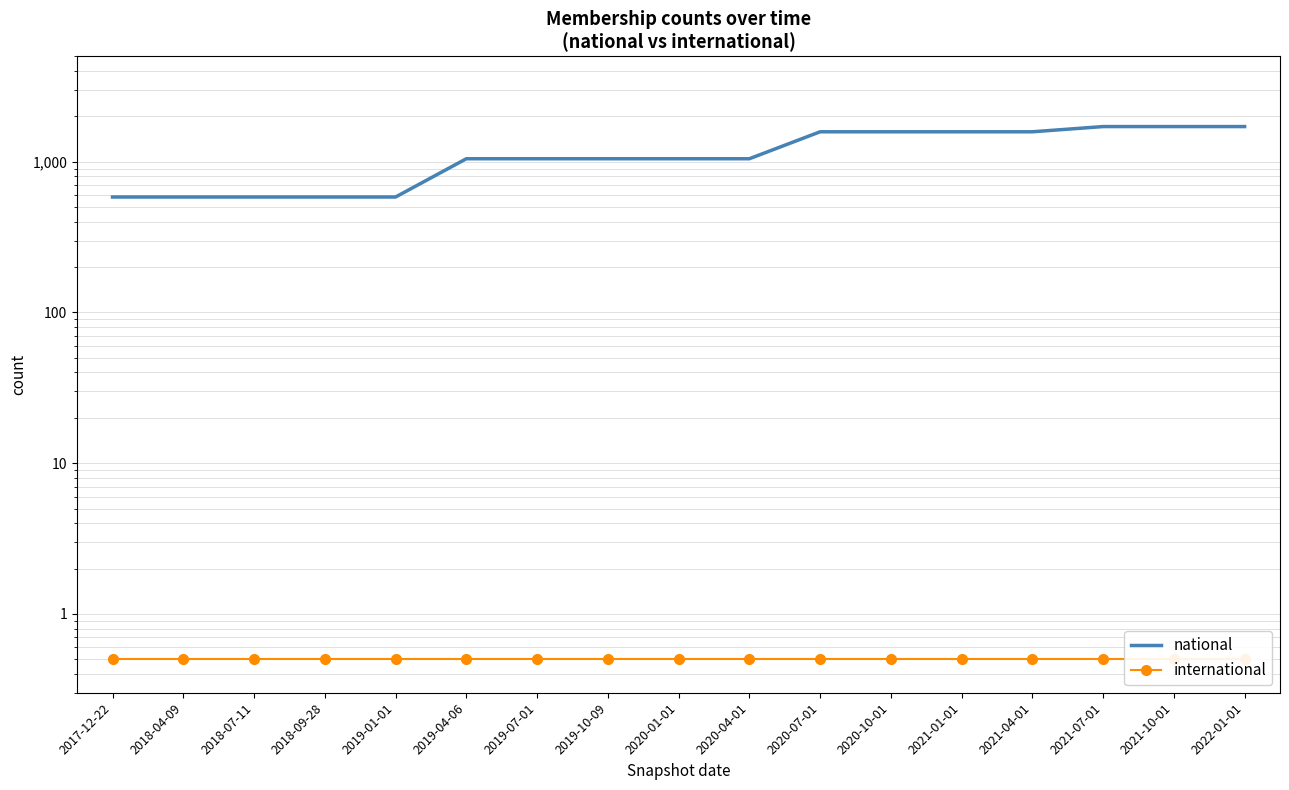

How many data points does each series have?

17